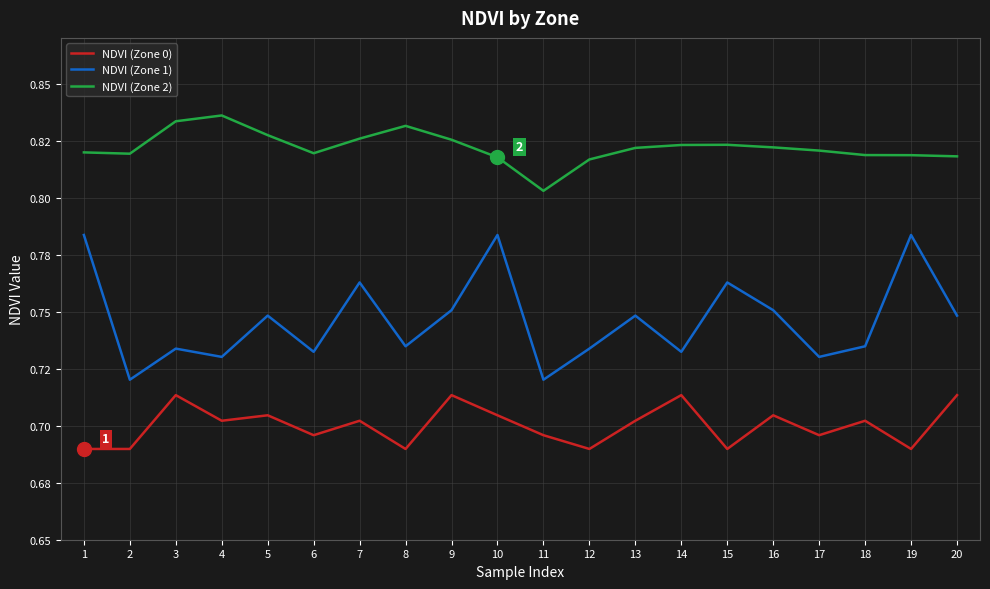

True or false: NDVI (Zone 0) has more than 2 interior local peaks.

True